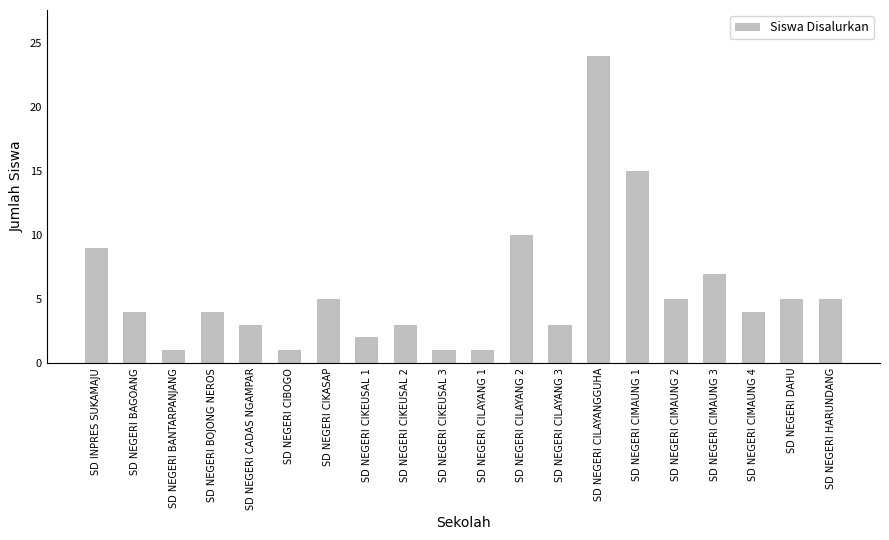

What is the greatest value displayed?

24